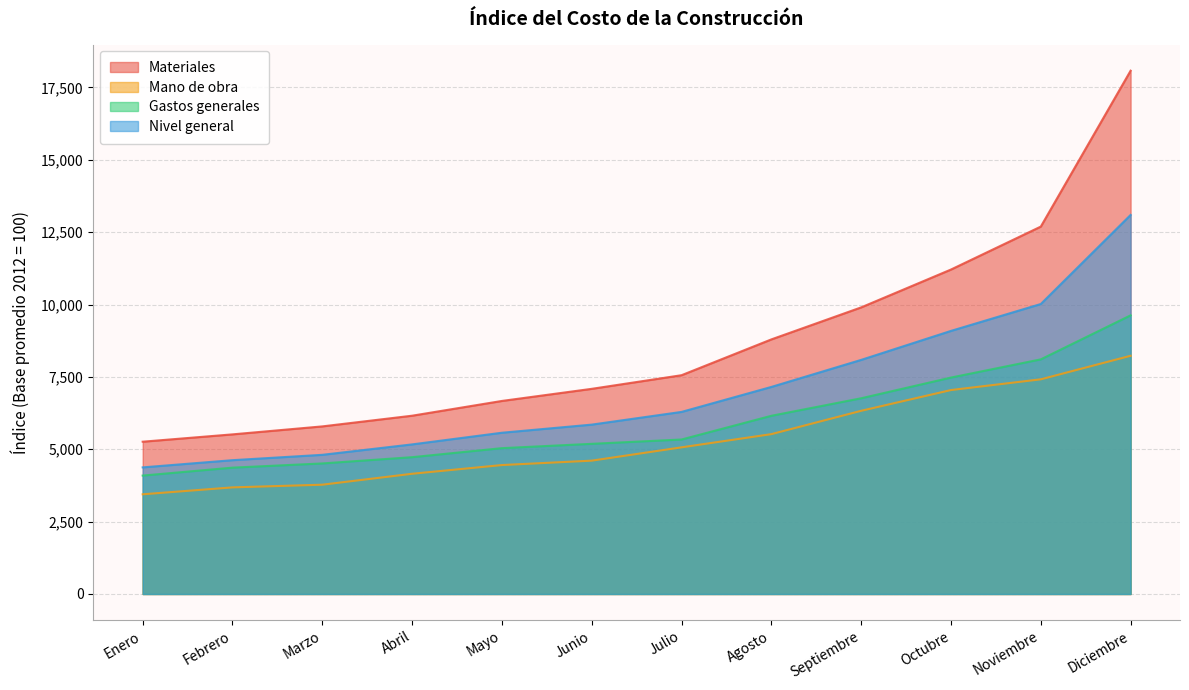

True or false: Nivel general and Materiales cross at least once.

False